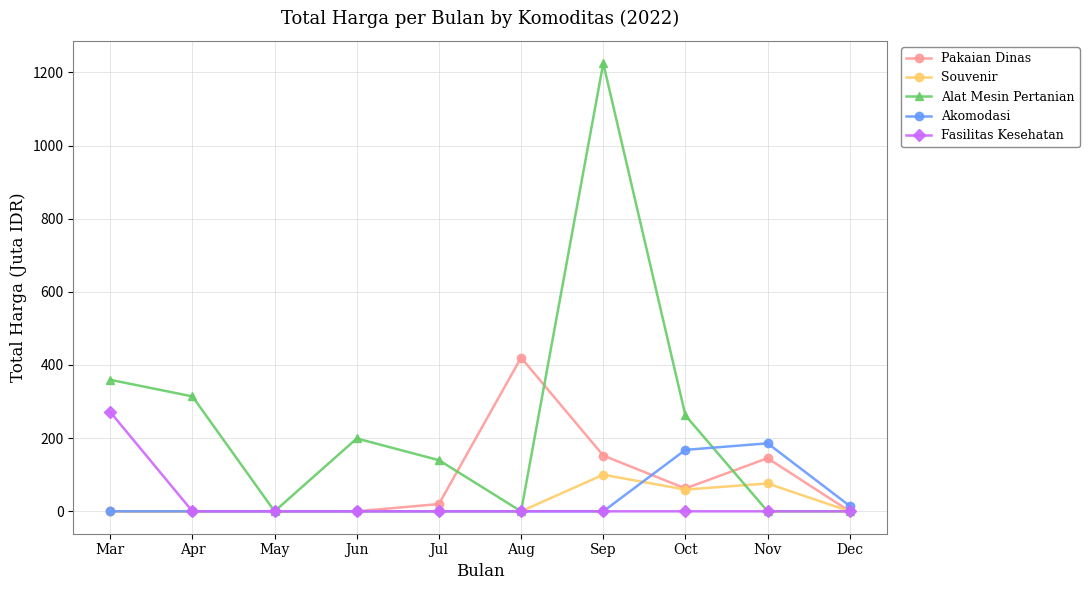

Between Aug and Dec, which series saw the biggest shift?

Pakaian Dinas